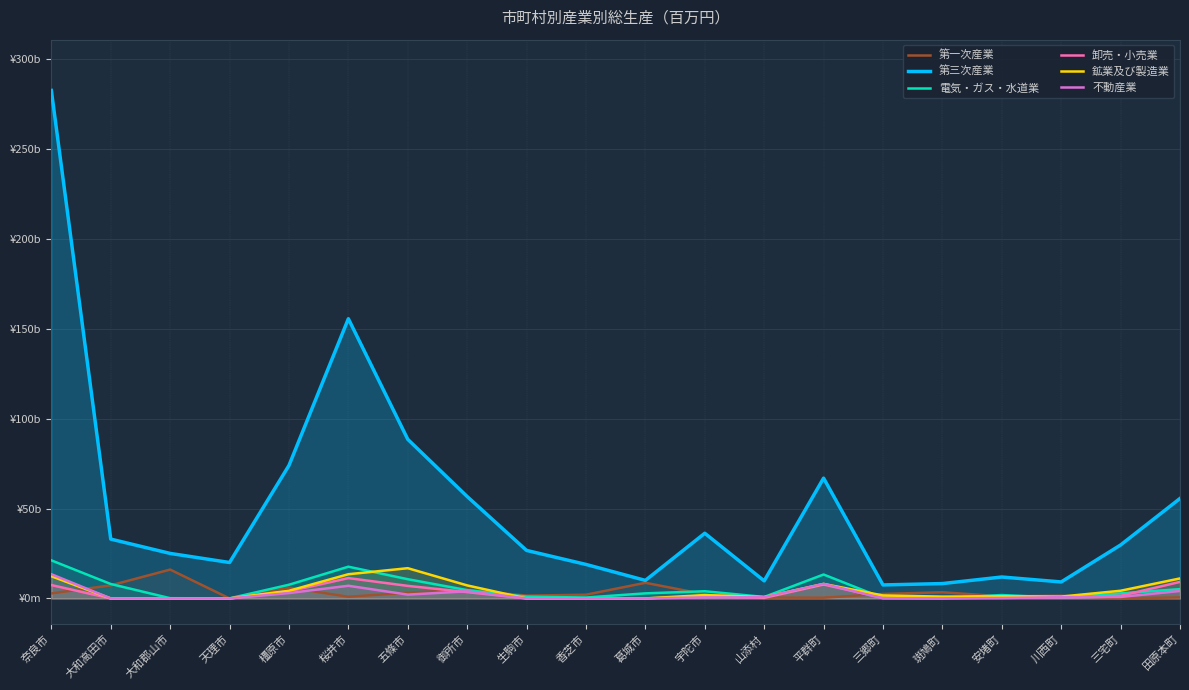

At which category is the sum across all series the highest?

奈良市